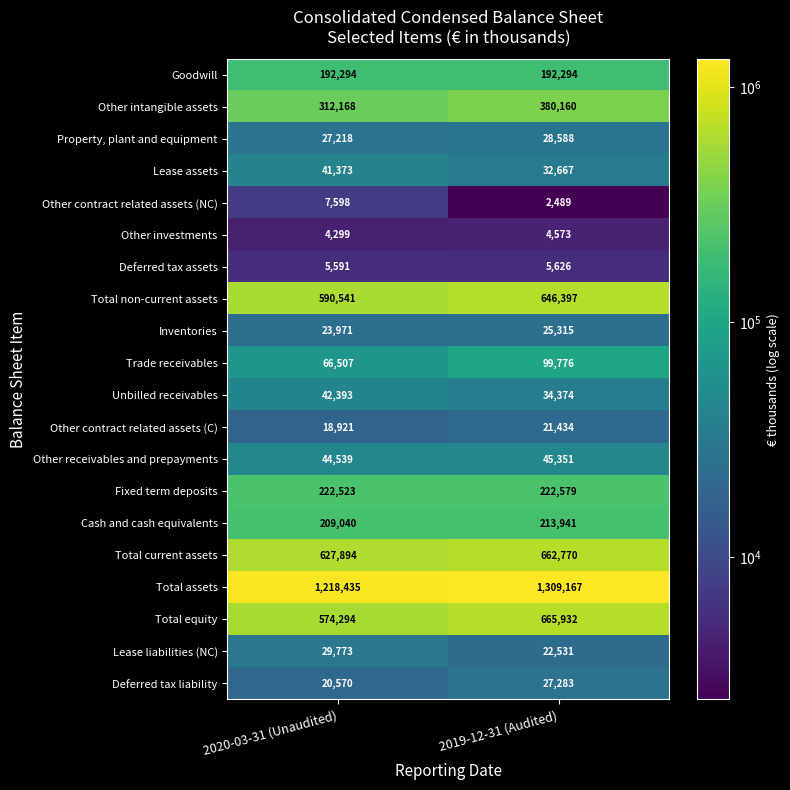

What is the total value across all series at 2019-12-31 (Audited)?

4643247